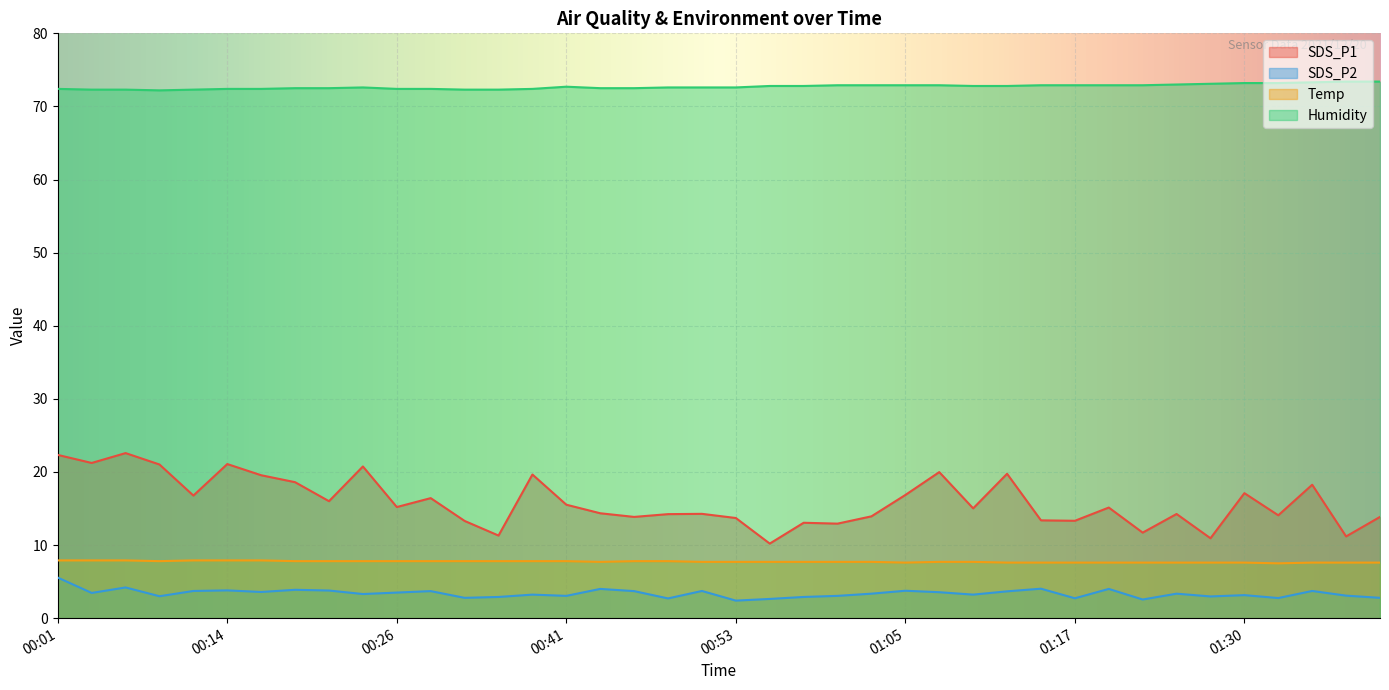

How many lines are shown in the chart?

4